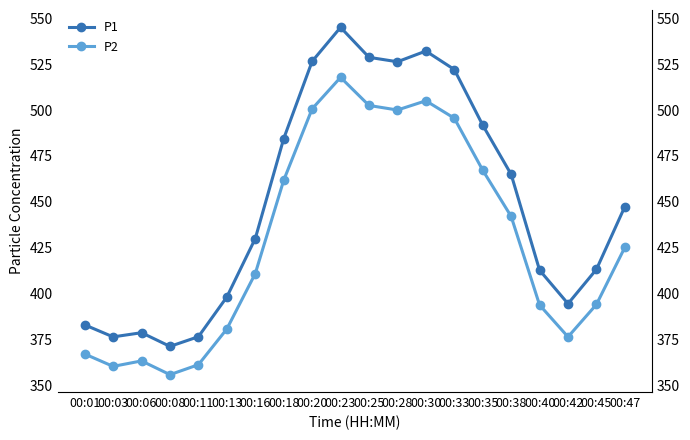

At how many categories does at least one series exceed 460?

9